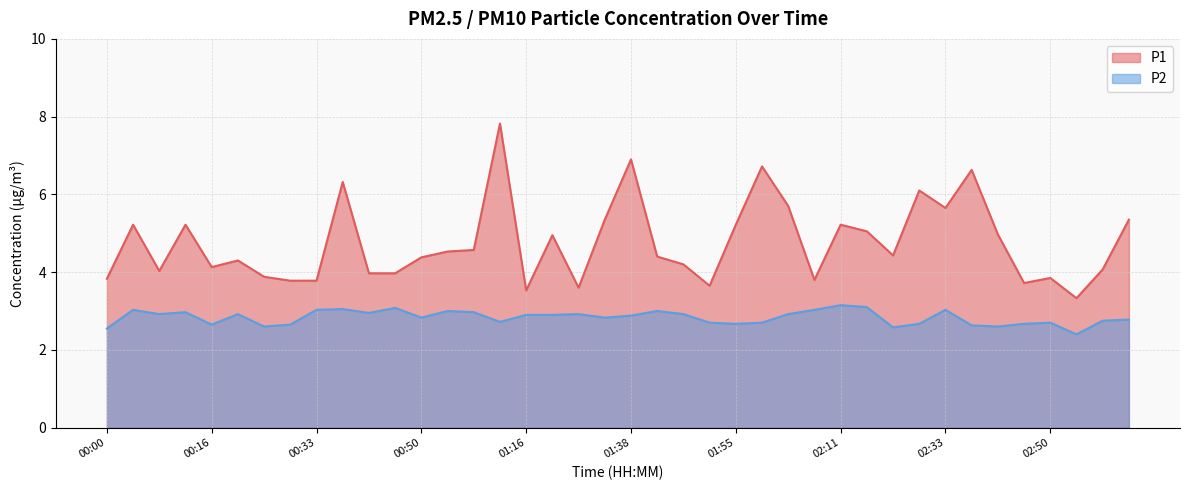

Which label corresponds to the smallest value in the chart?

02:54